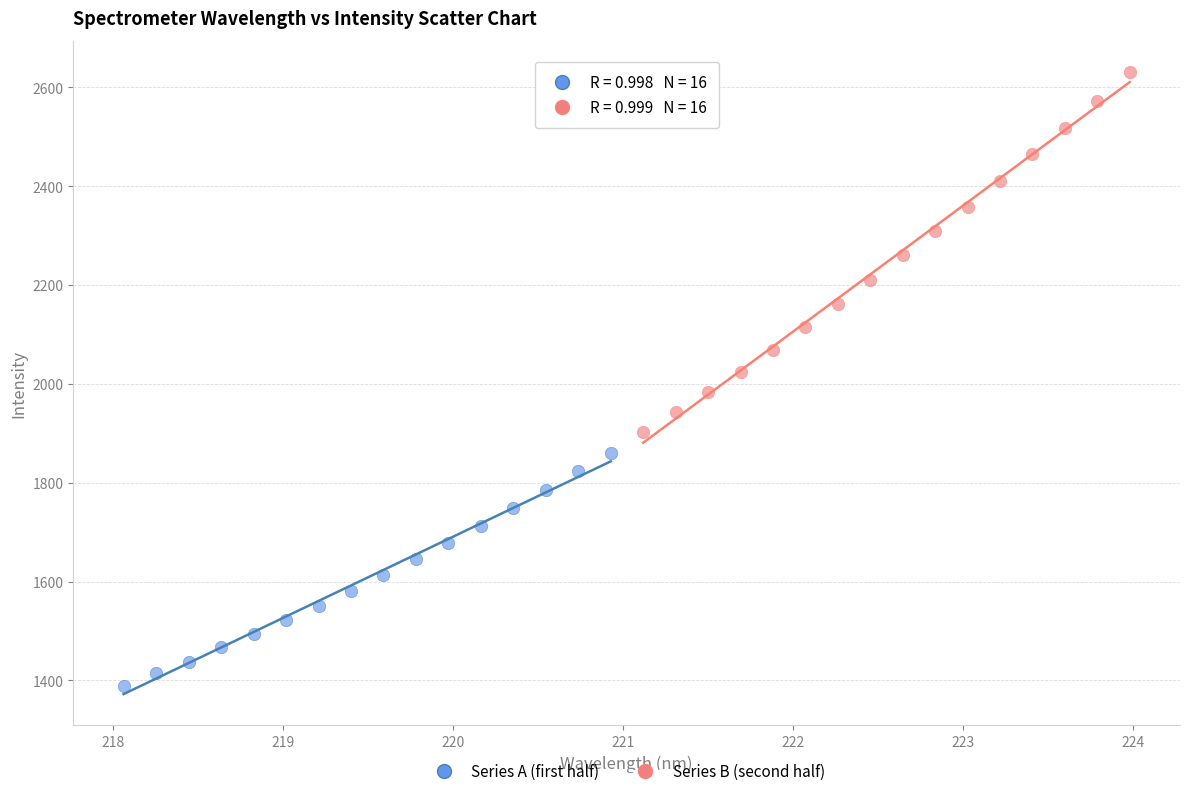

Which series reaches the maximum Y coordinate?

Series B (second half)